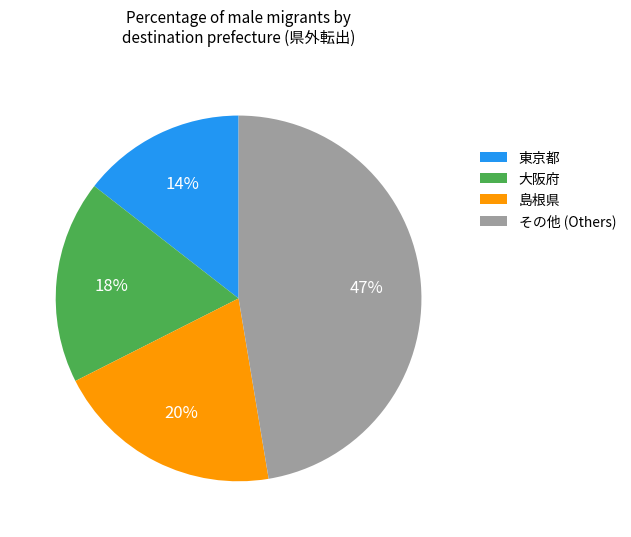

Count the number of slices in the pie.

4